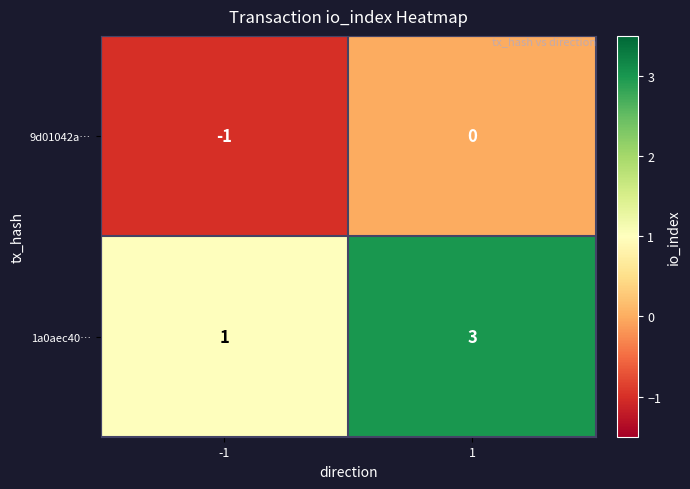

Rank the series by their maximum value, from lowest to highest.

9d01042a…, 1a0aec40…